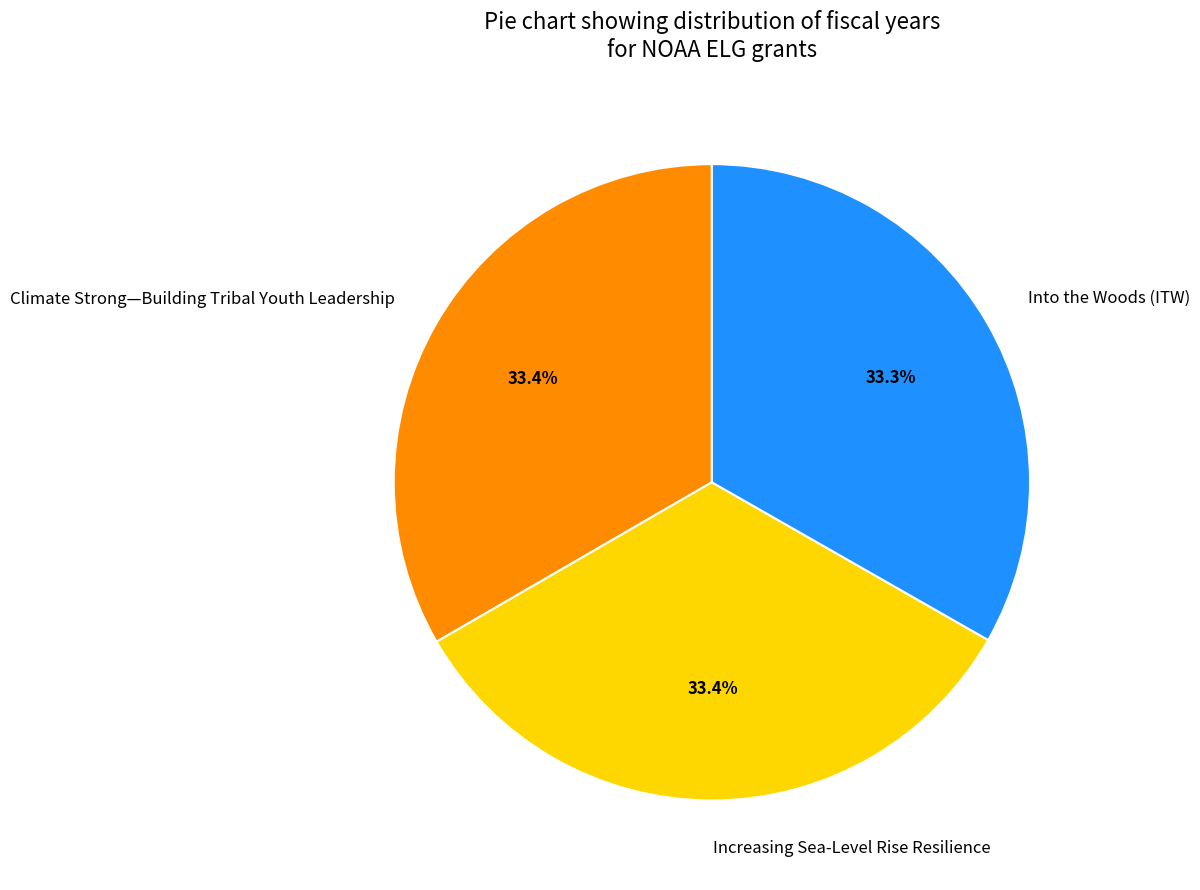

The Climate Strong—Building Tribal Youth Leadership slice represents 27% of the pie. True or false?

False